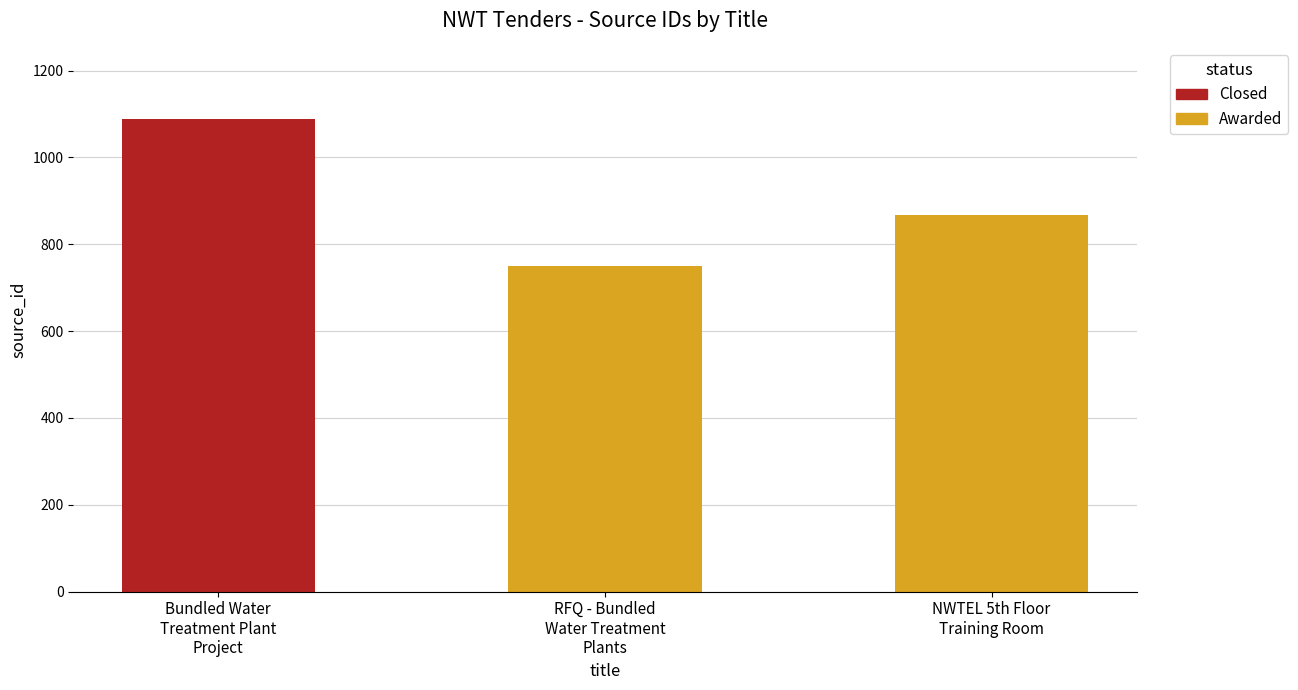

What is the smallest value displayed?

749